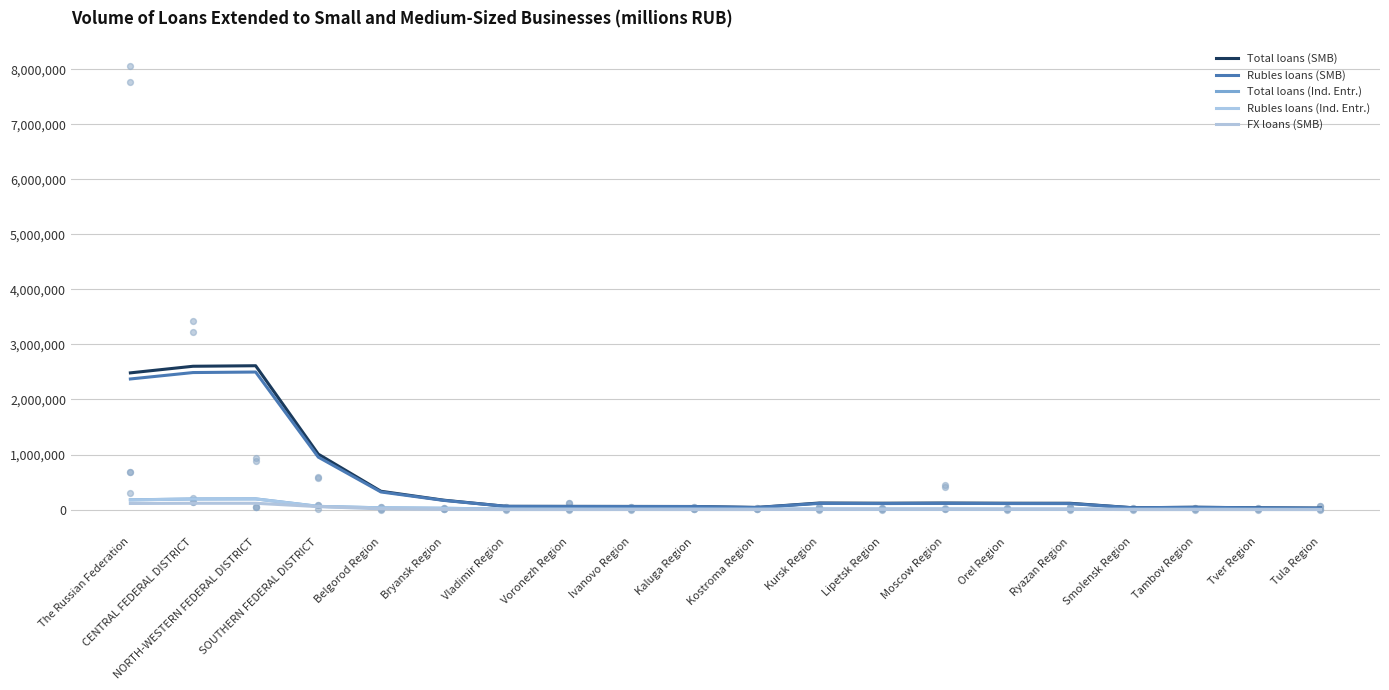

Which series has the widest spread of Y values?

Total loans (SMB)